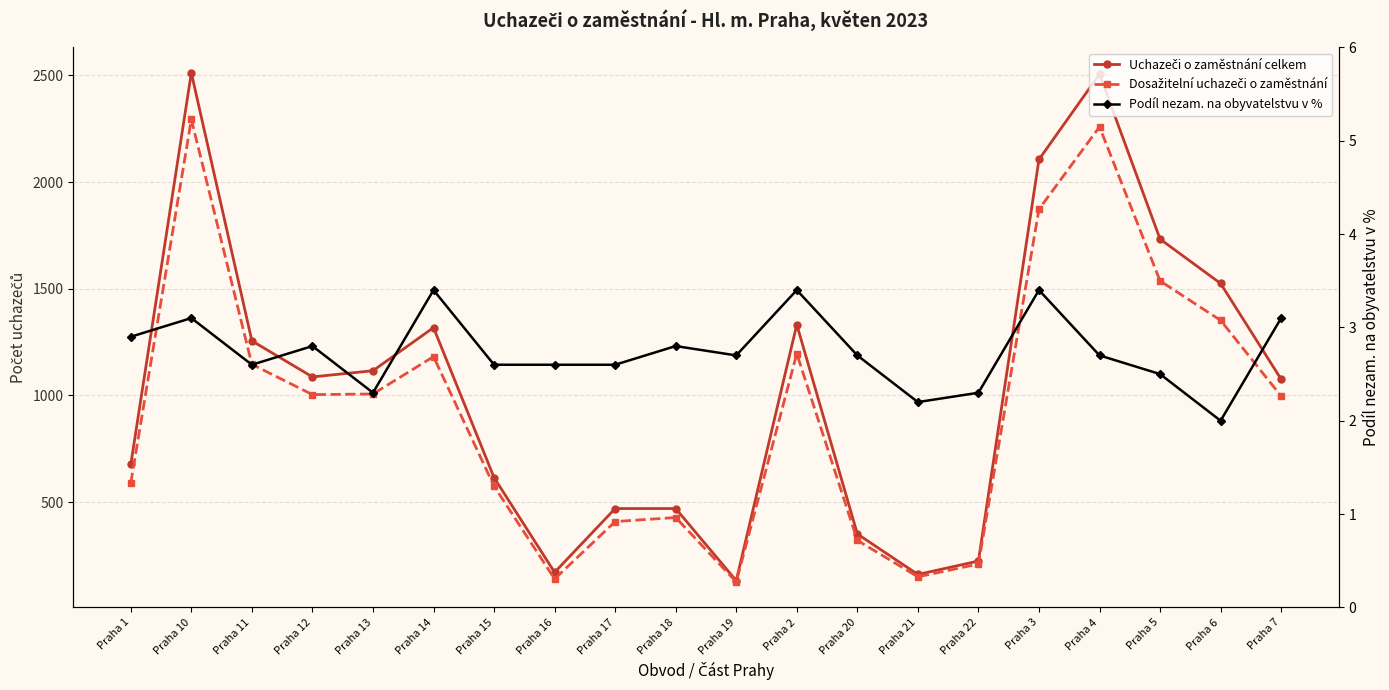

What position from the right is Praha 10?

19